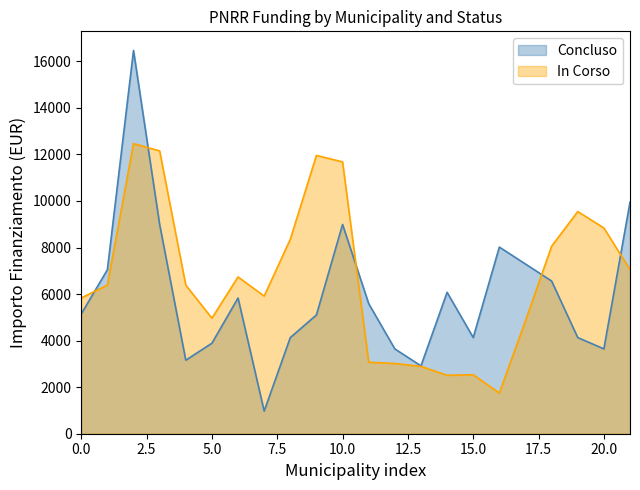

List the series in order of their peak value, lowest first.

In Corso, Concluso